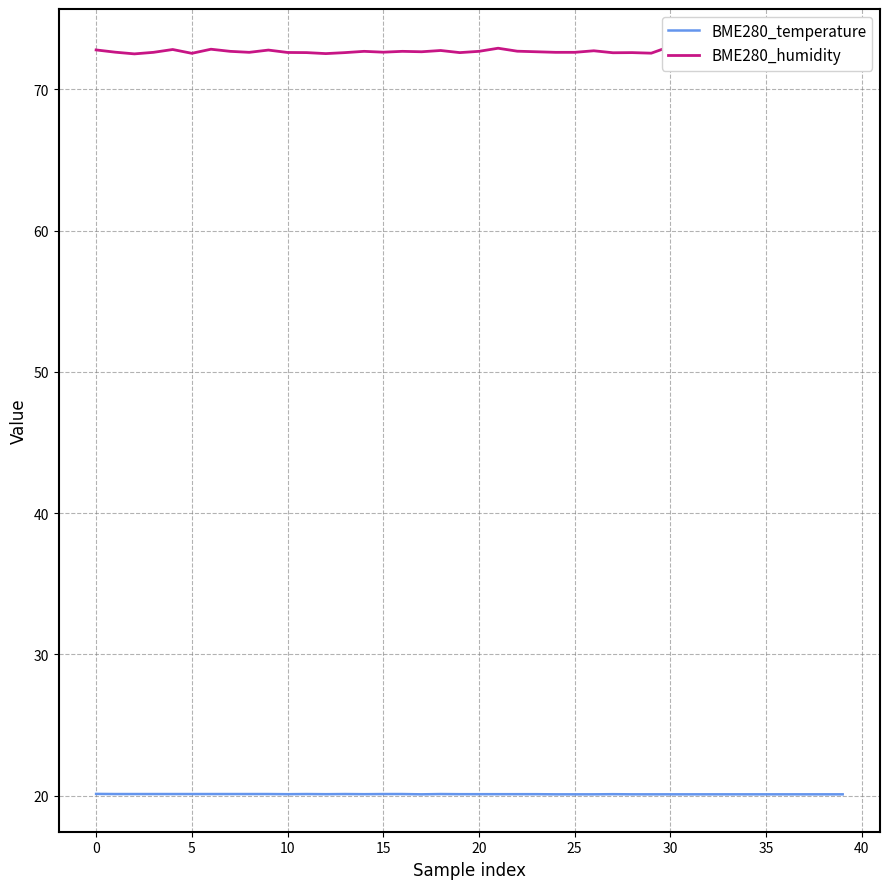

What is the maximum value shown in the chart?

73.0